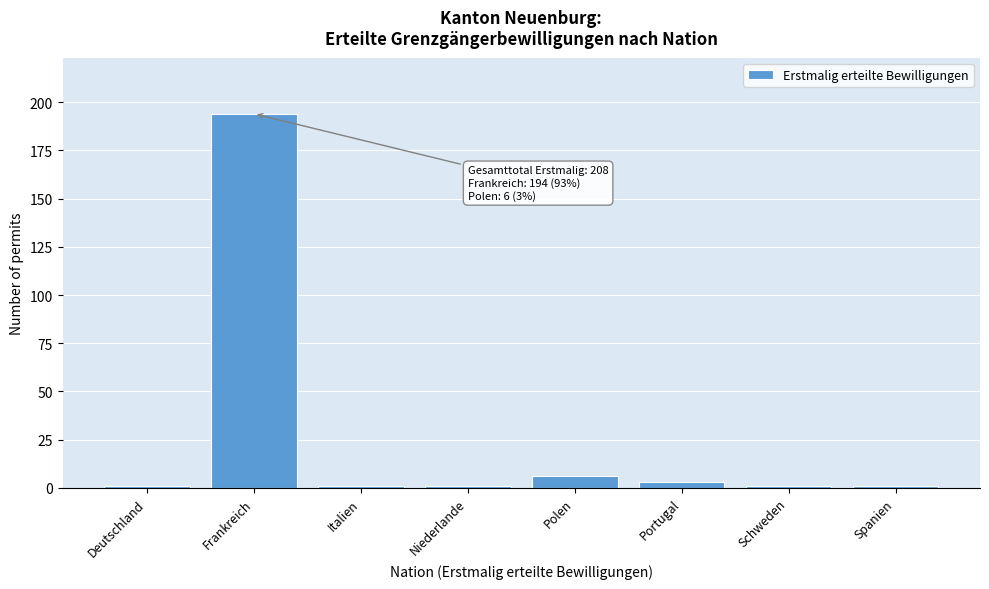

Reading left to right, what are all the values shown in this chart?

1	194	1	1	6	3	1	1